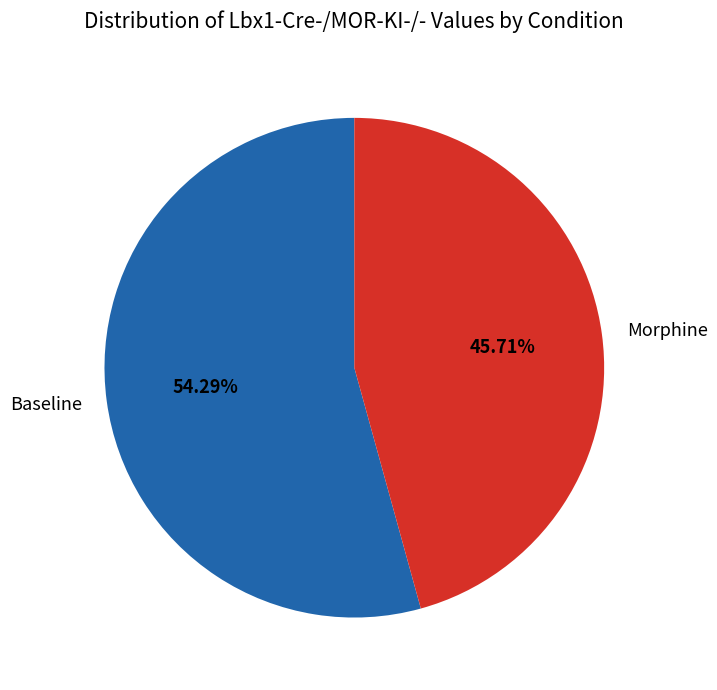

What portion of the pie excludes Baseline?

45.7%